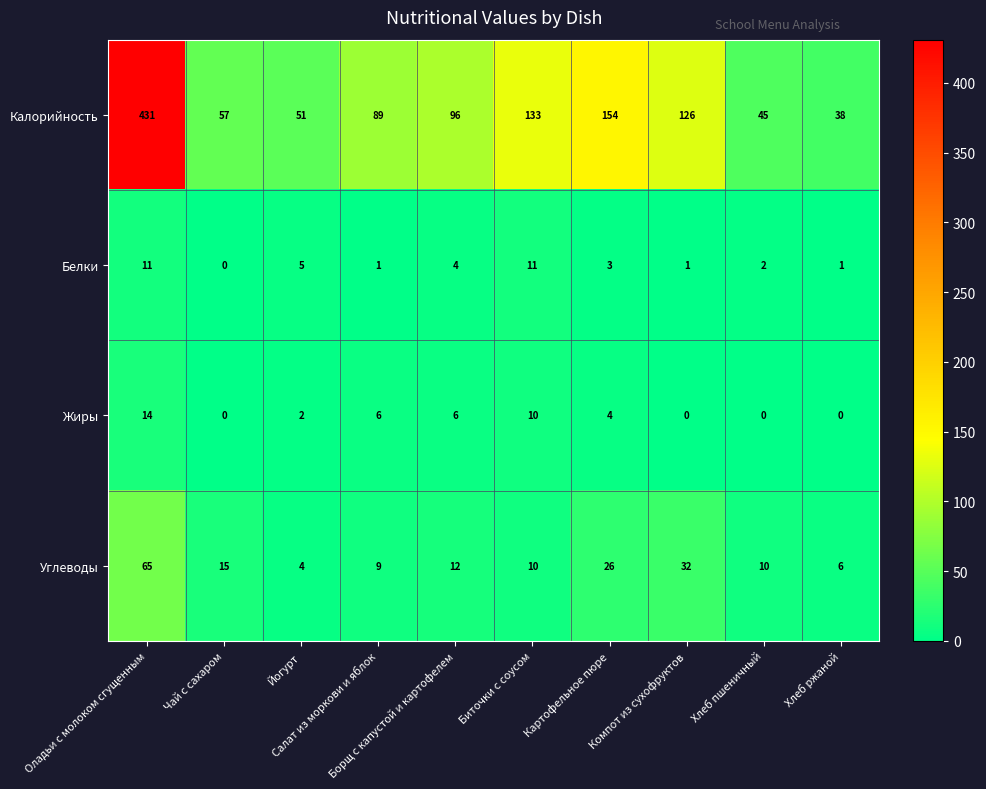

Which series has the widest spread of values?

Калорийность